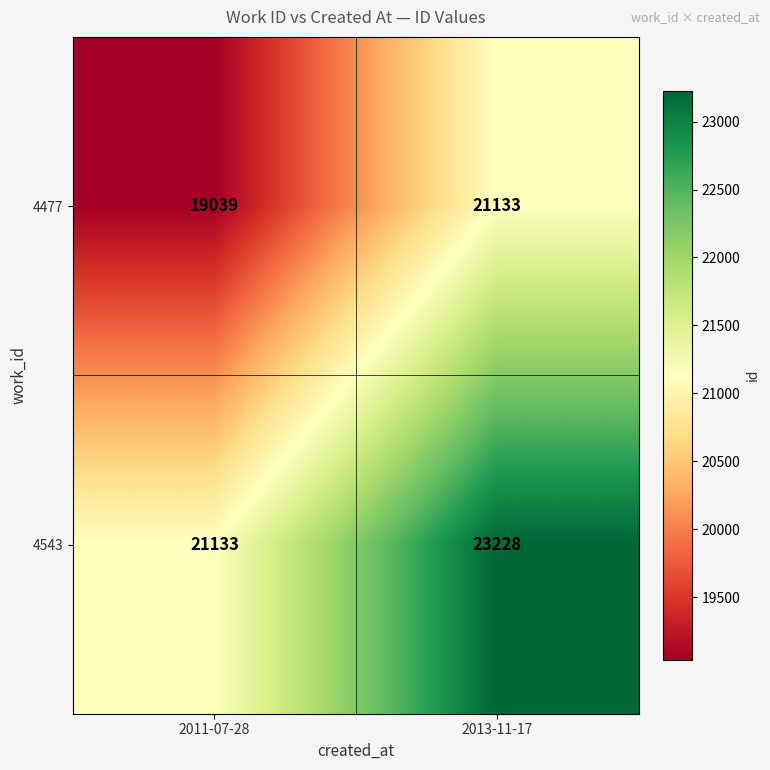

What is the greatest value displayed?

23228